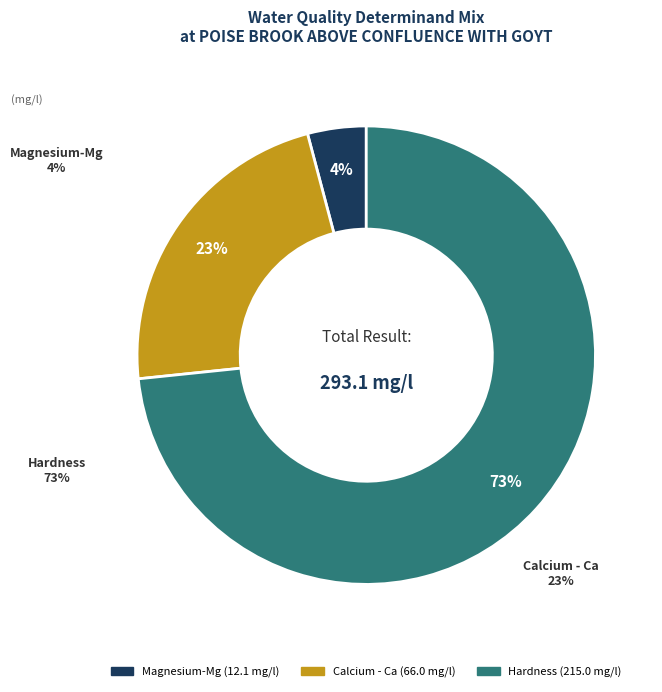

Does any single category account for the majority?

Yes